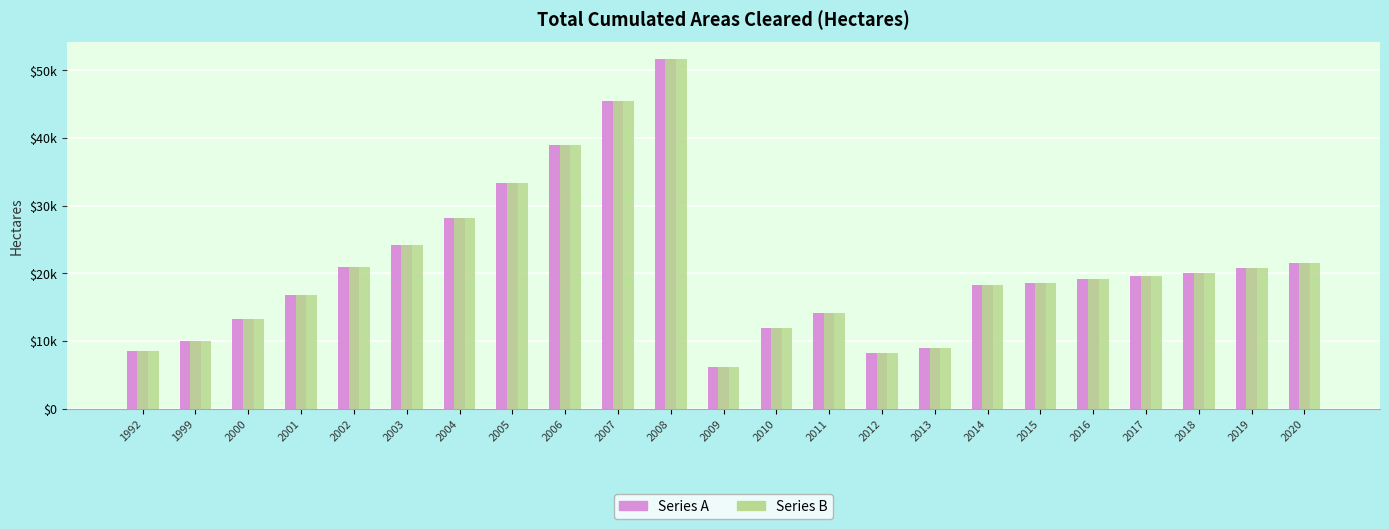

The Value (series B) series shows 5992 at 2001. True or false?

False